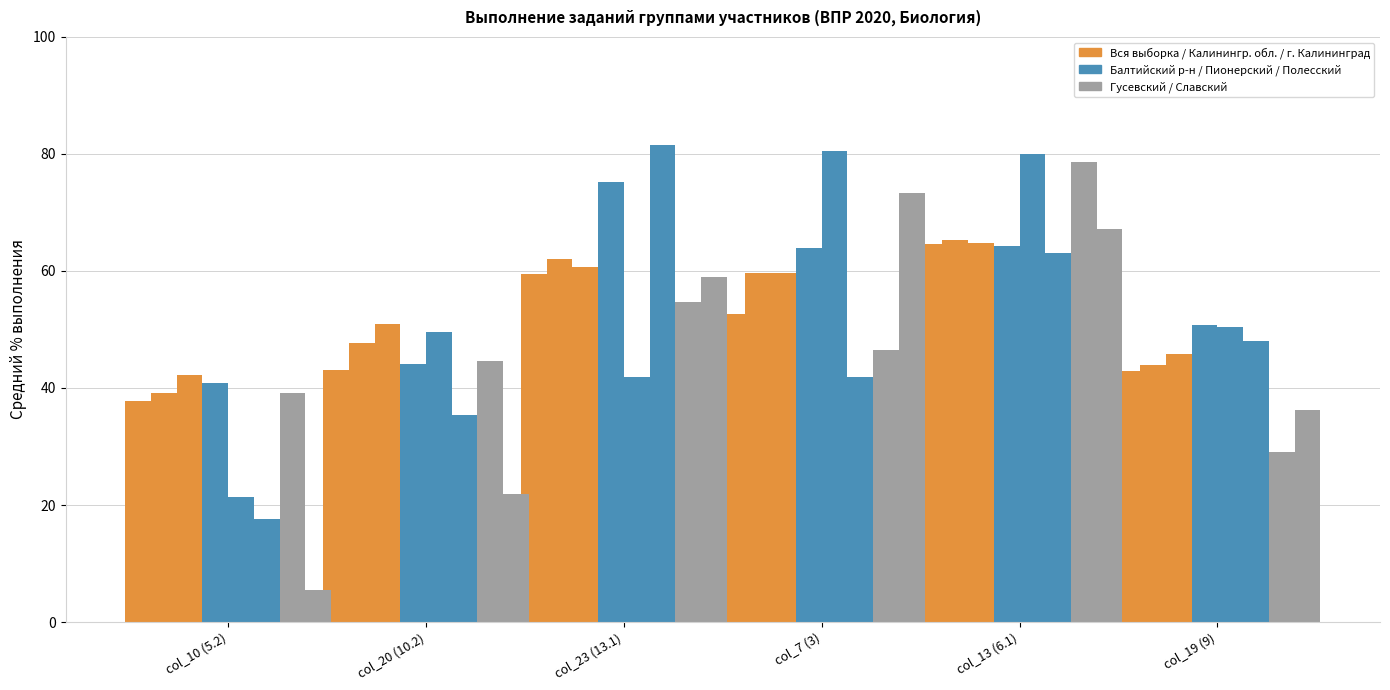

How many data points does each series have?

6